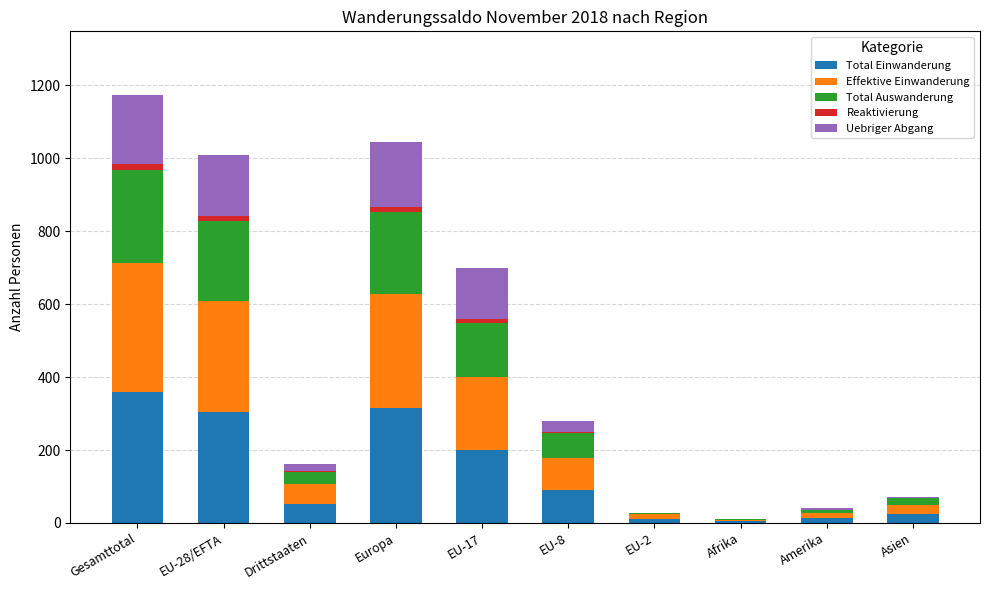

What is the highest value of the Total Einwanderung series?

358